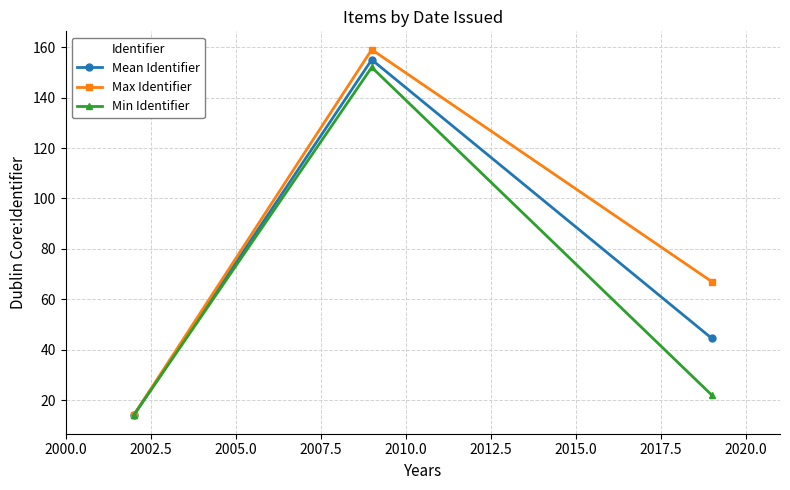

How many distinct data groups are displayed?

3